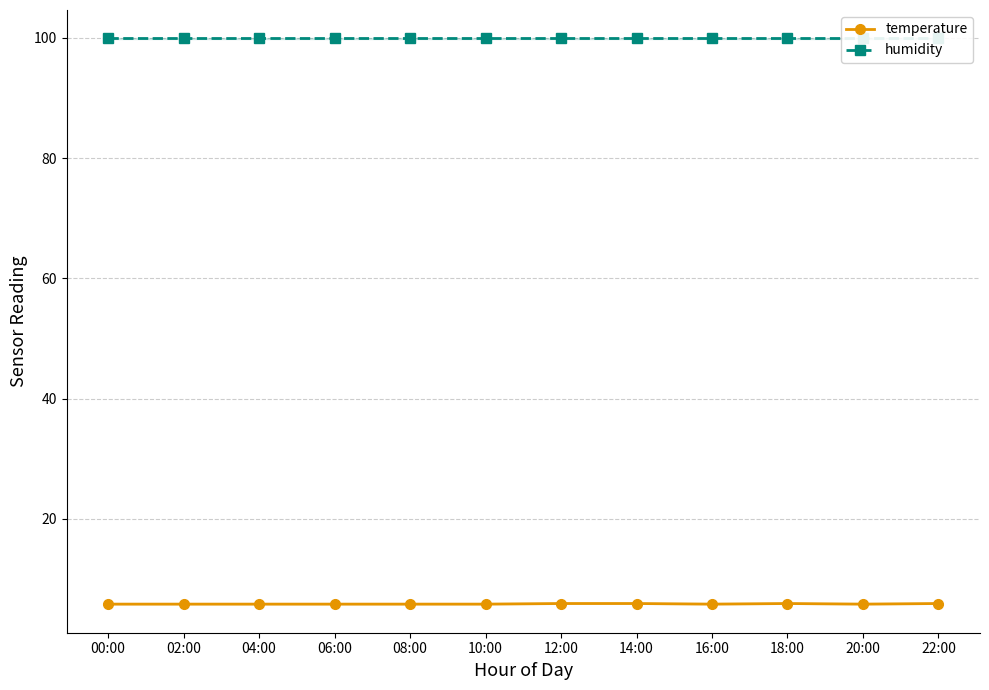

At how many categories does at least one series exceed 80?

12